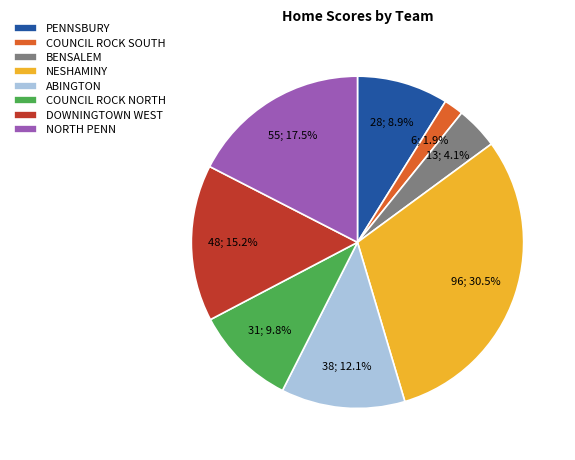

What is the largest slice in the pie chart?

NESHAMINY